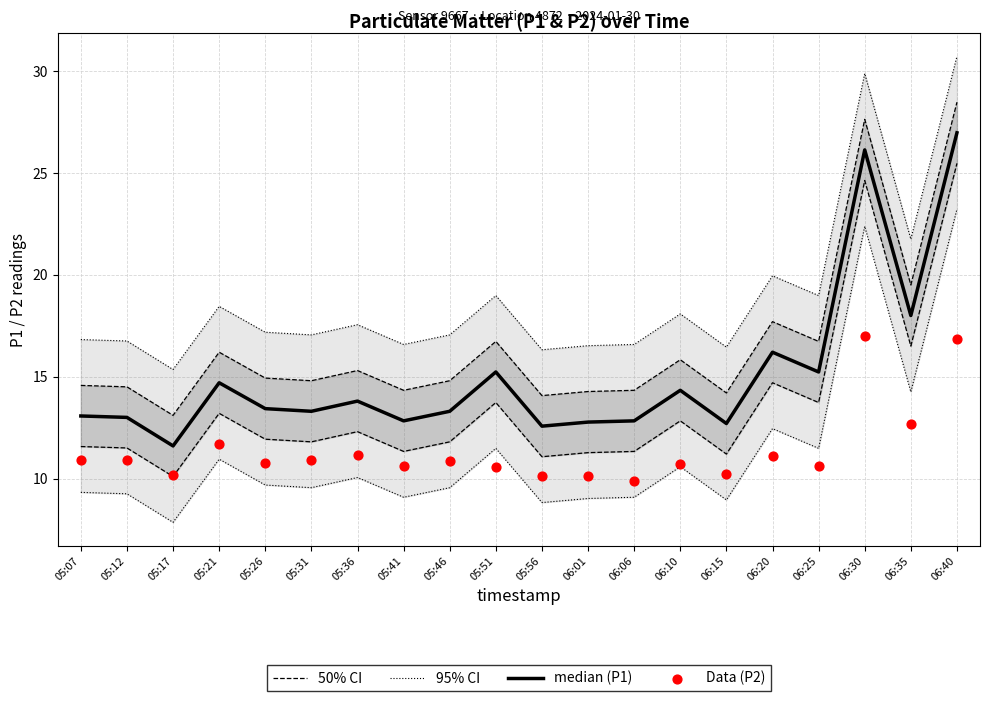

Which series contains the lowest Y value?

Data (P2)